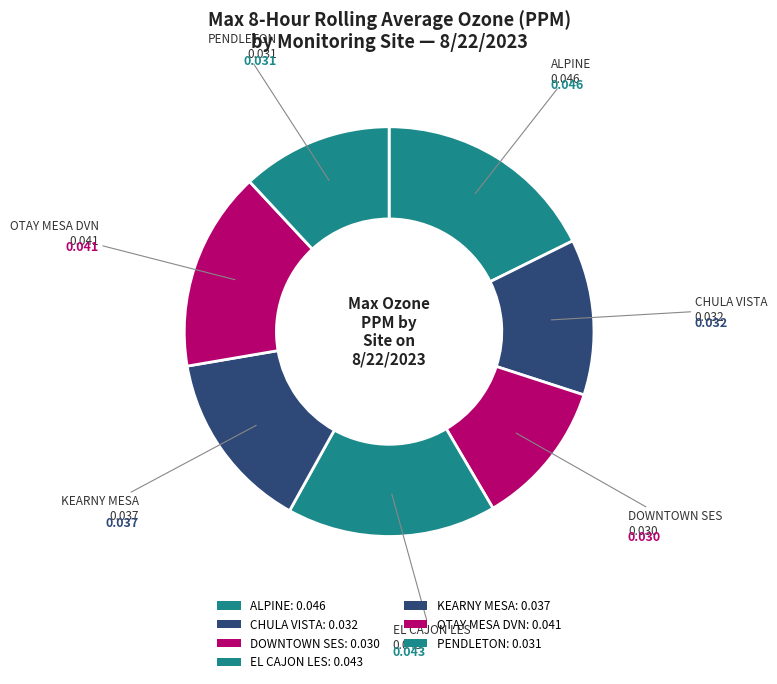

Which category has the biggest portion of the pie?

ALPINE